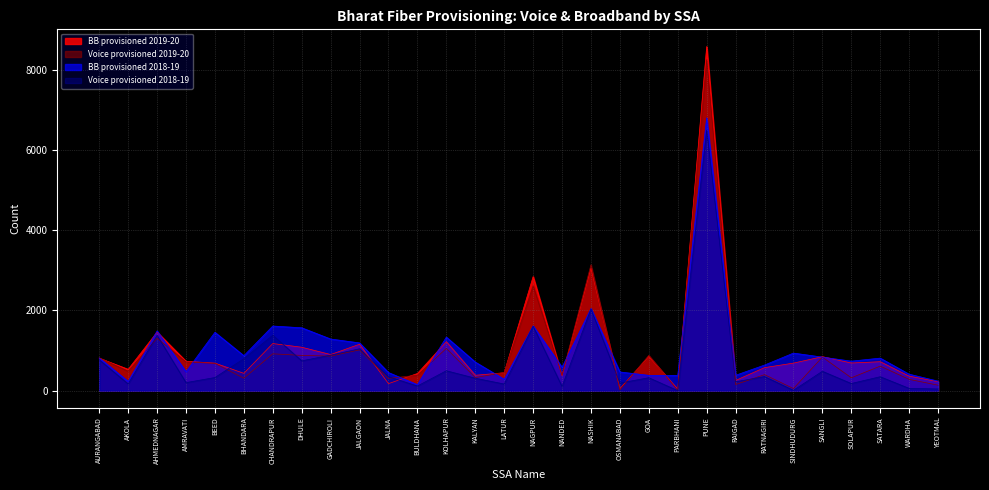

What is the average value of the BB provisioned 2019-20 series?

1059